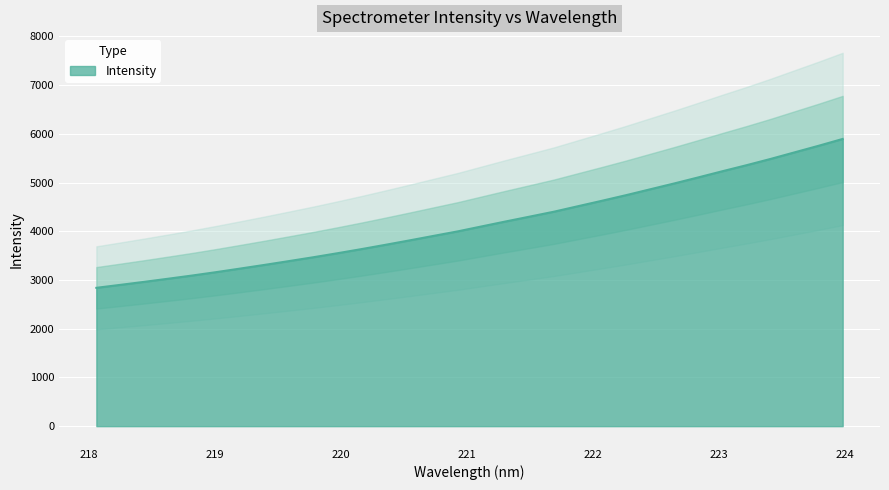

The value at 219.589 is 3389.4. True or false?

True